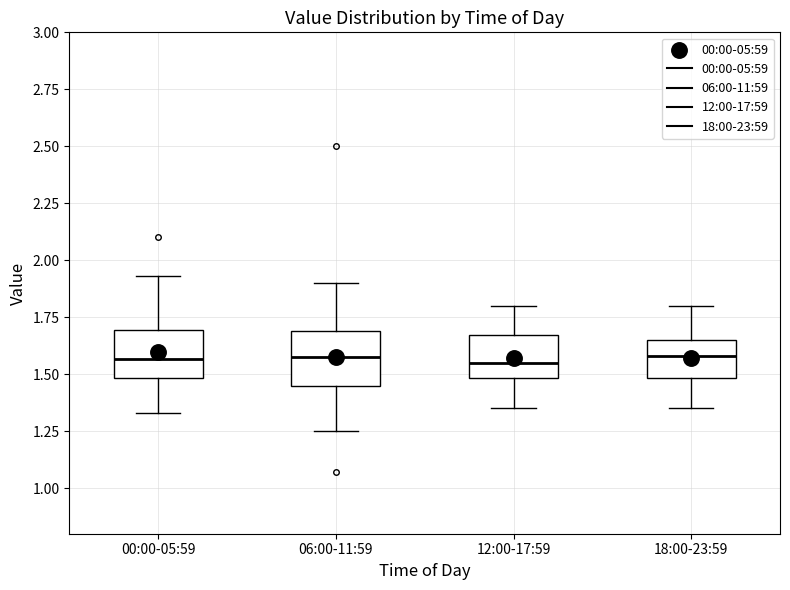

Where does the lower whisker of the box for 06:00-11:59 end on the y-axis? The values are not printed on the chart, so give them approximately, as read against the axis.

1.25